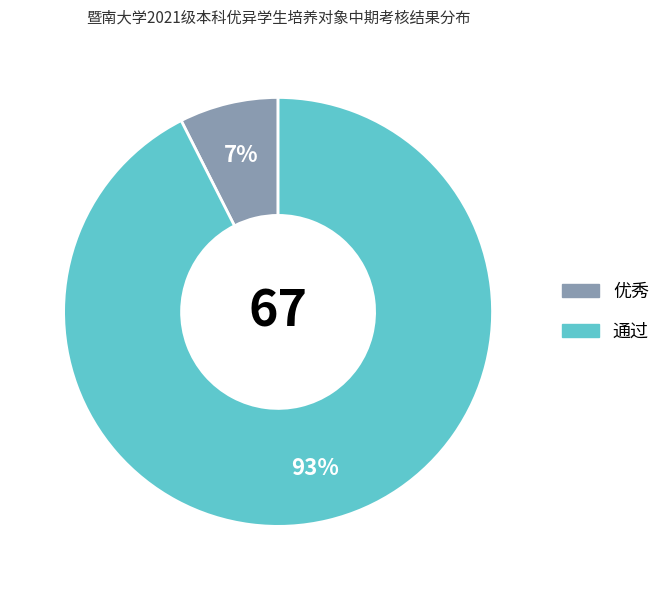

Which slice is the largest?

通过